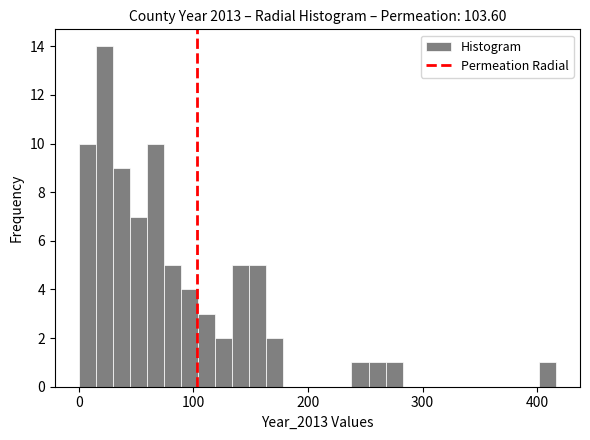

Read against the x-axis, roughly where is the centre of the tallest bar?

20